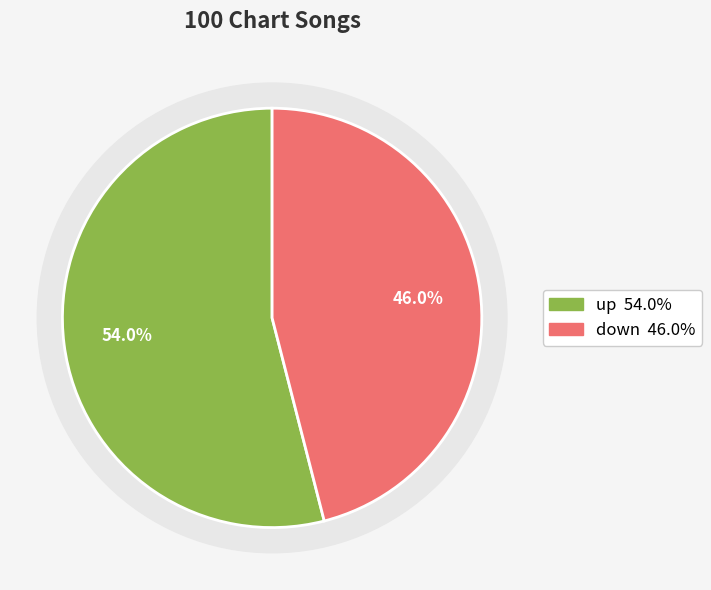

What is the smallest slice in the pie chart?

down